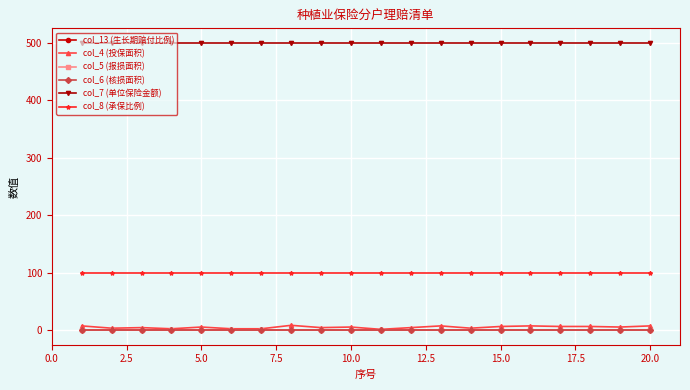

Which series has the largest total across all categories?

col_7 (单位保险金额)